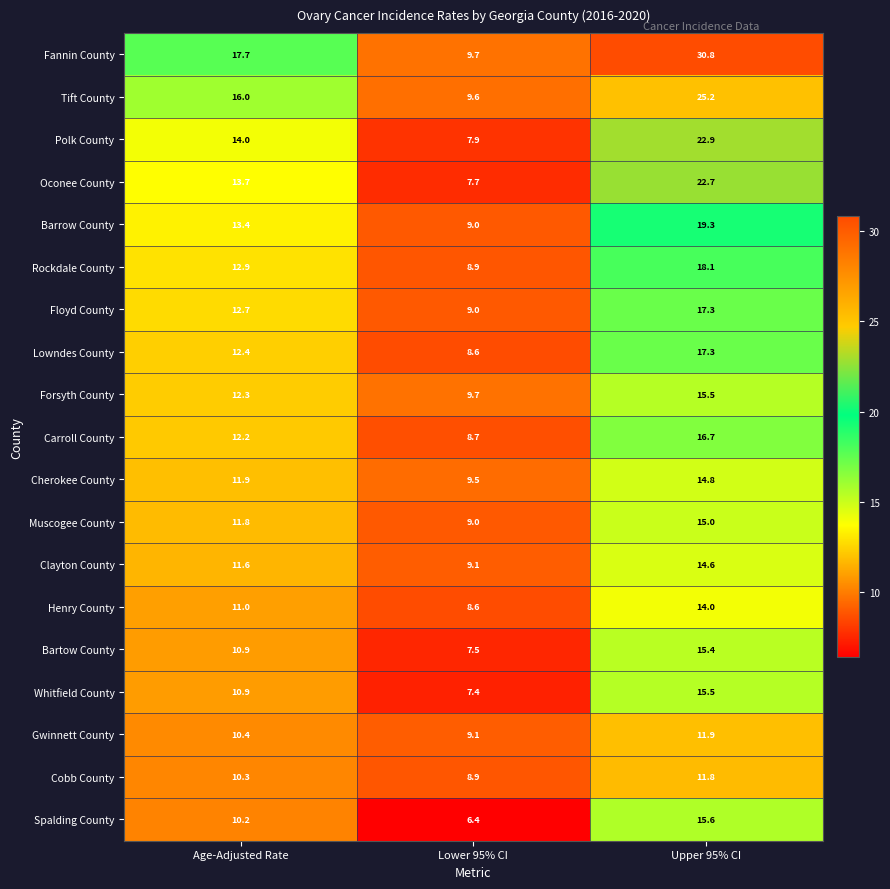

The Bartow County series shows 1.9 at Lower 95% CI. True or false?

False